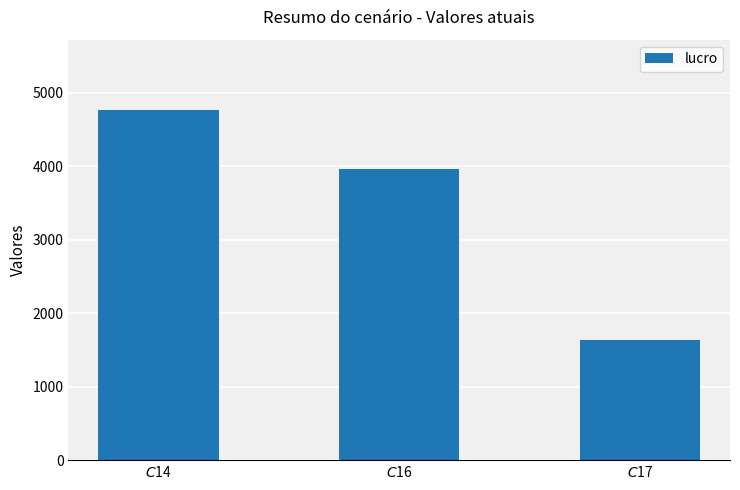

Reading left to right, extract all data points from this chart.

4770	3960	1638